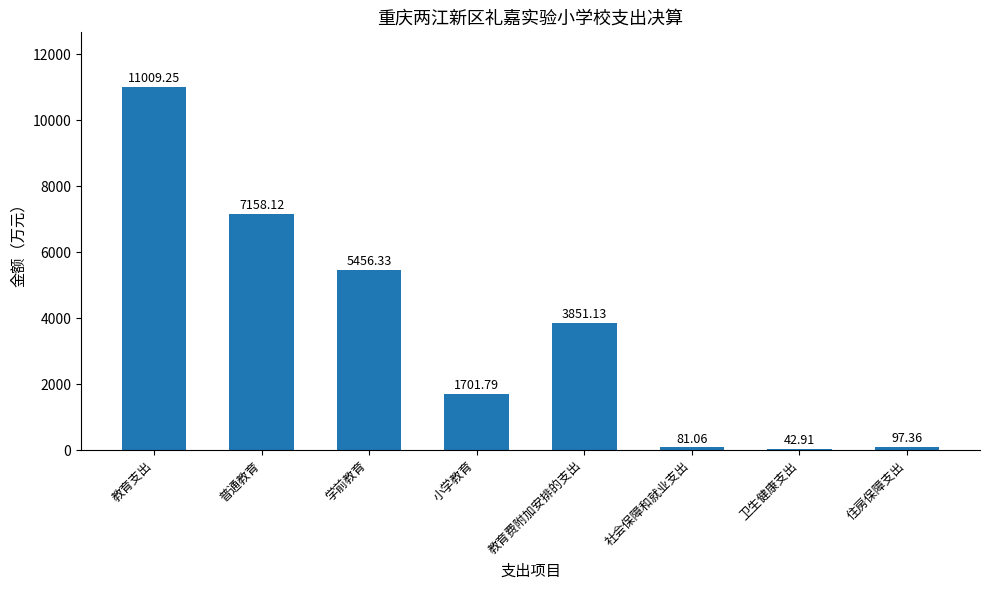

Are the bars horizontal?

No